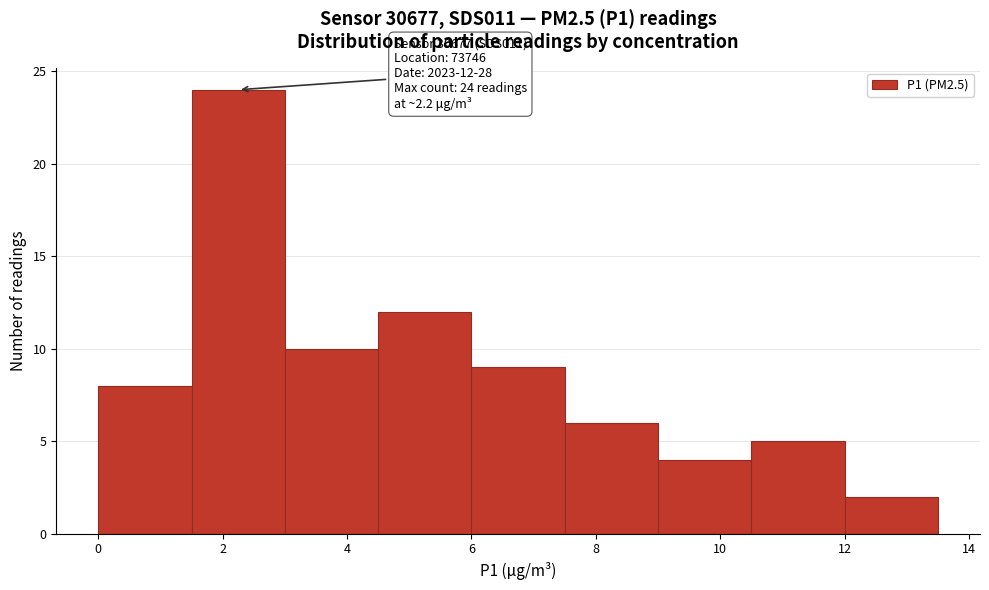

Which range on the x-axis has the tallest bar?

1.5 to 3.0